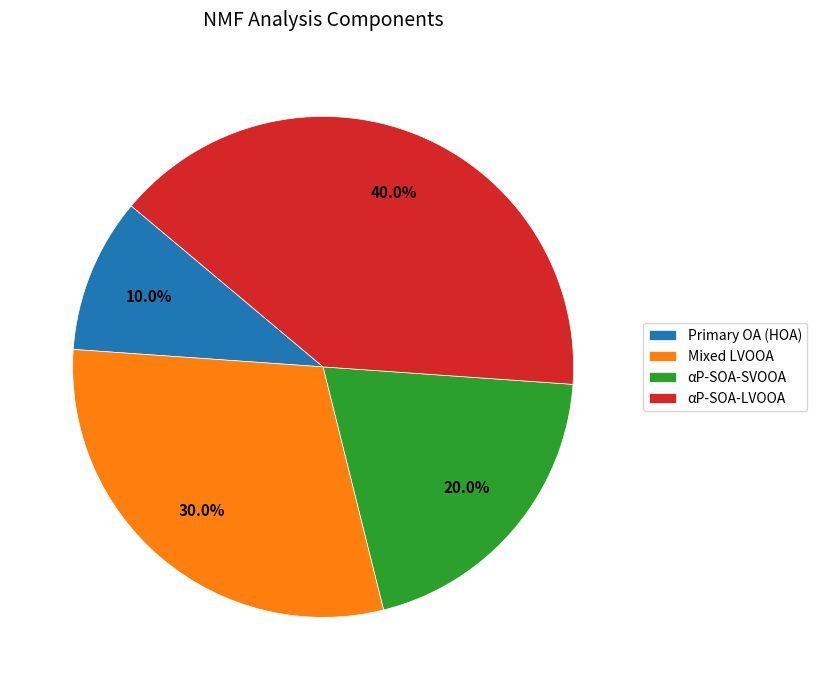

Approximately how many times larger is the value at Primary OA (HOA) compared to Mixed LVOOA?

0.3